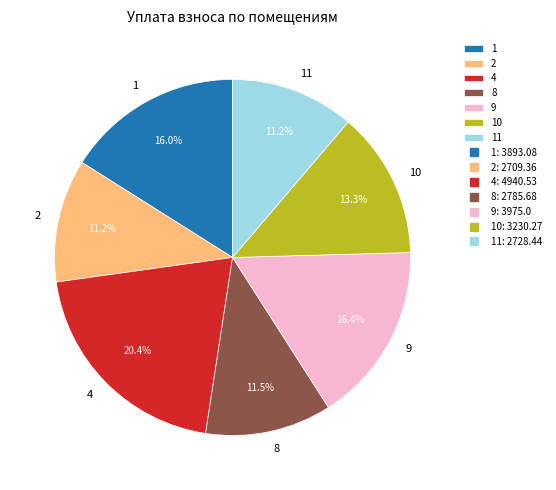

What percentage is NOT represented by 9?

83.6%